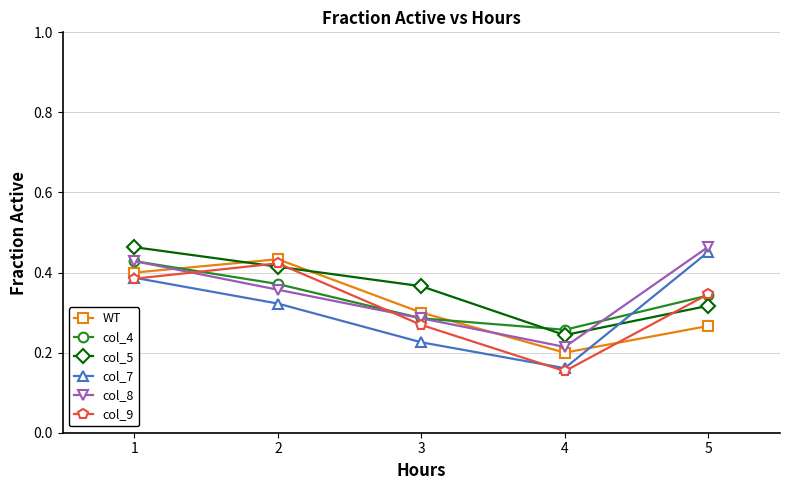

At which label does col_9 reach its peak?

2